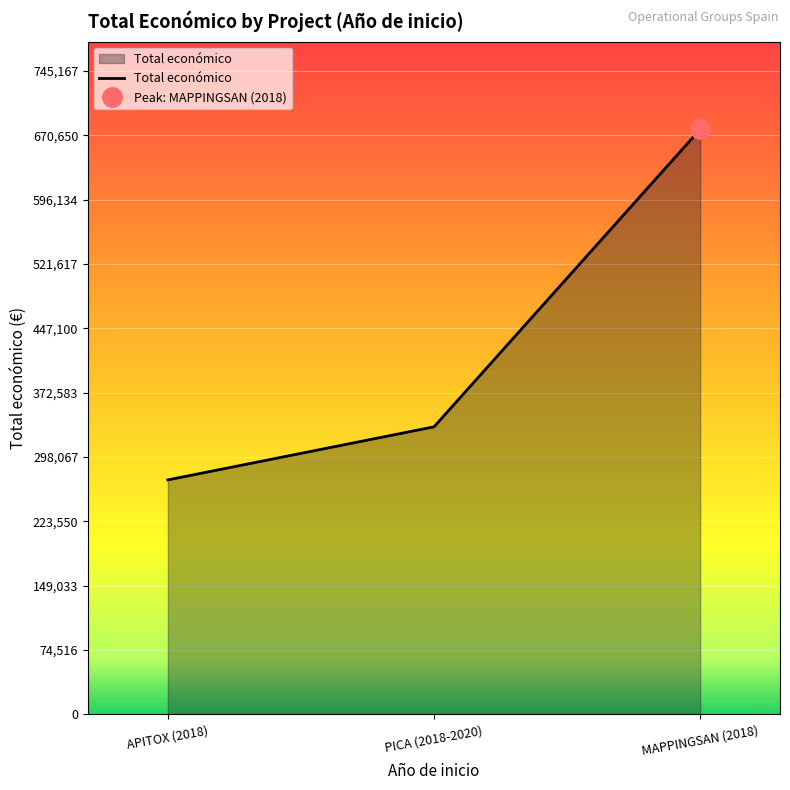

Count the number of values greater than 333001.

1